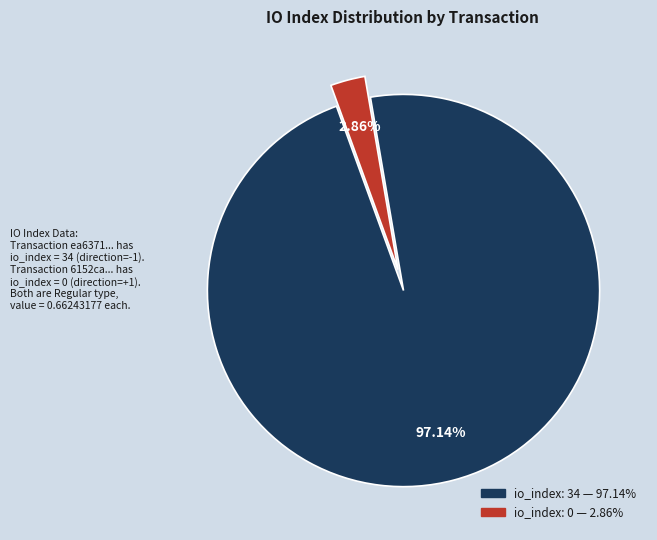

Is there a majority slice in this chart?

Yes